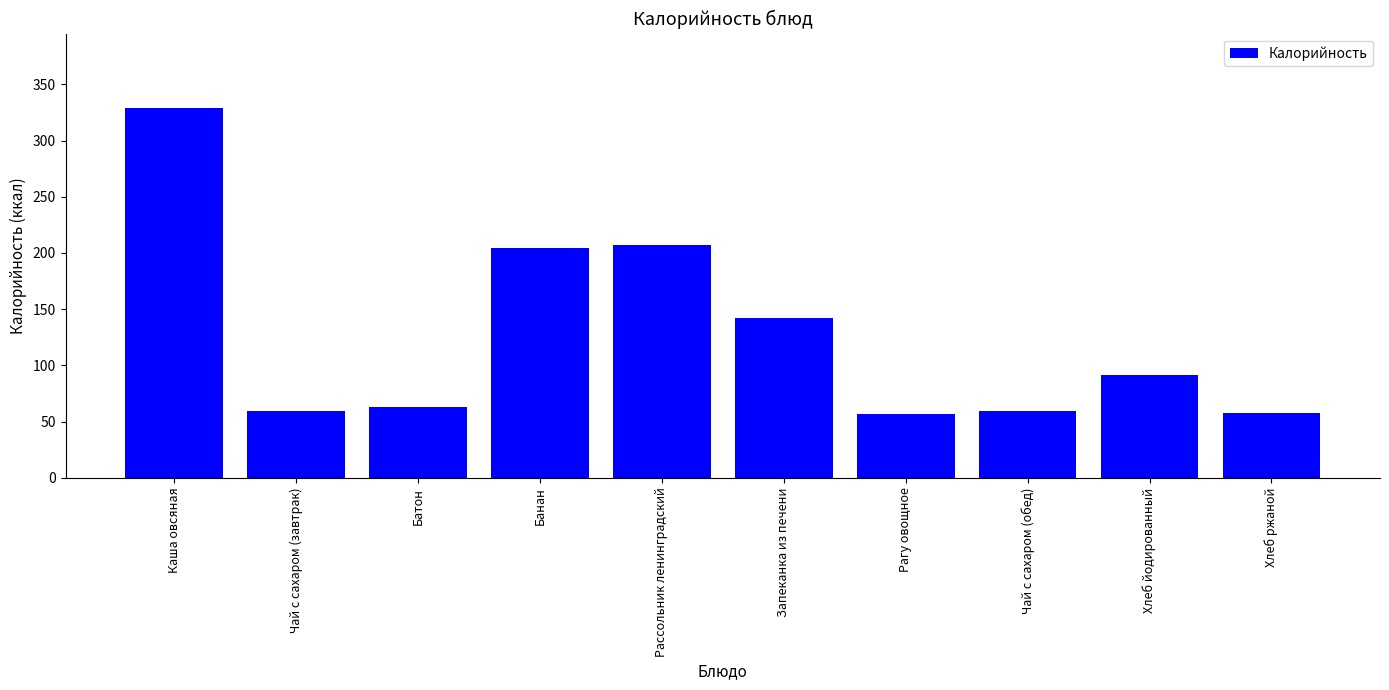

What is the change in value from Запеканка из печени to Хлеб ржаной?

-84.4